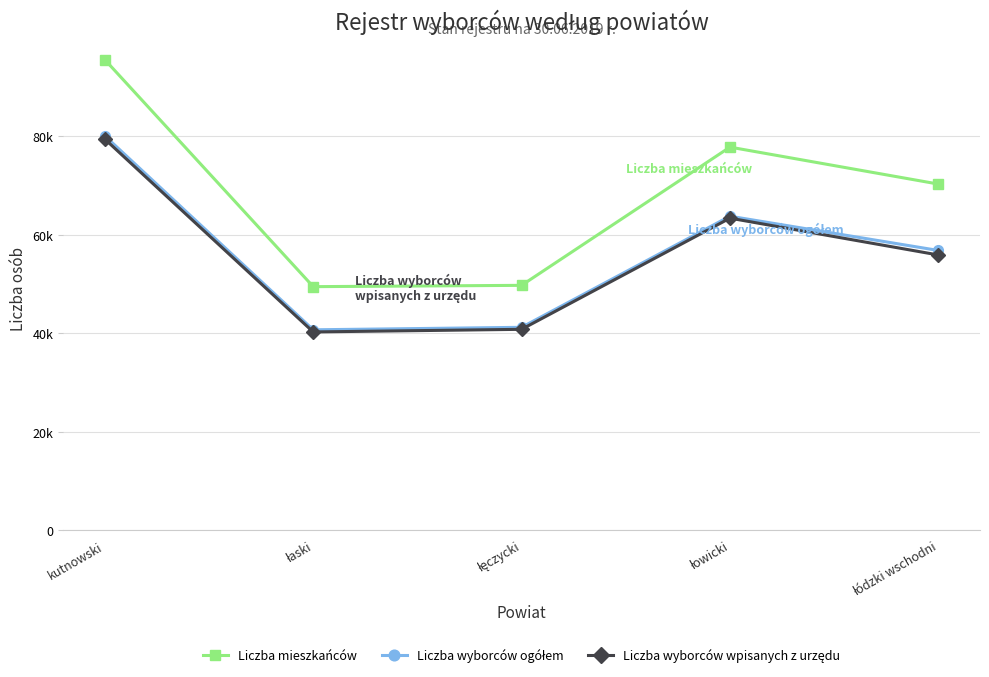

True or false: Liczba wyborców wpisanych z urzędu has more than 0 points higher than both neighbors.

True